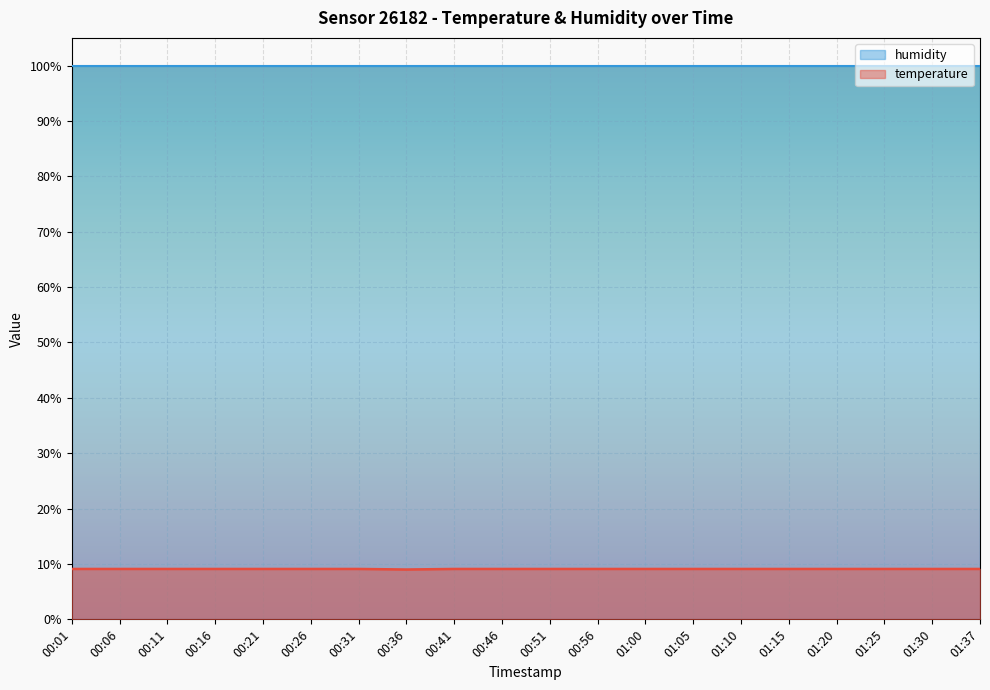

What is the value of the 19th point from the left?

9.1